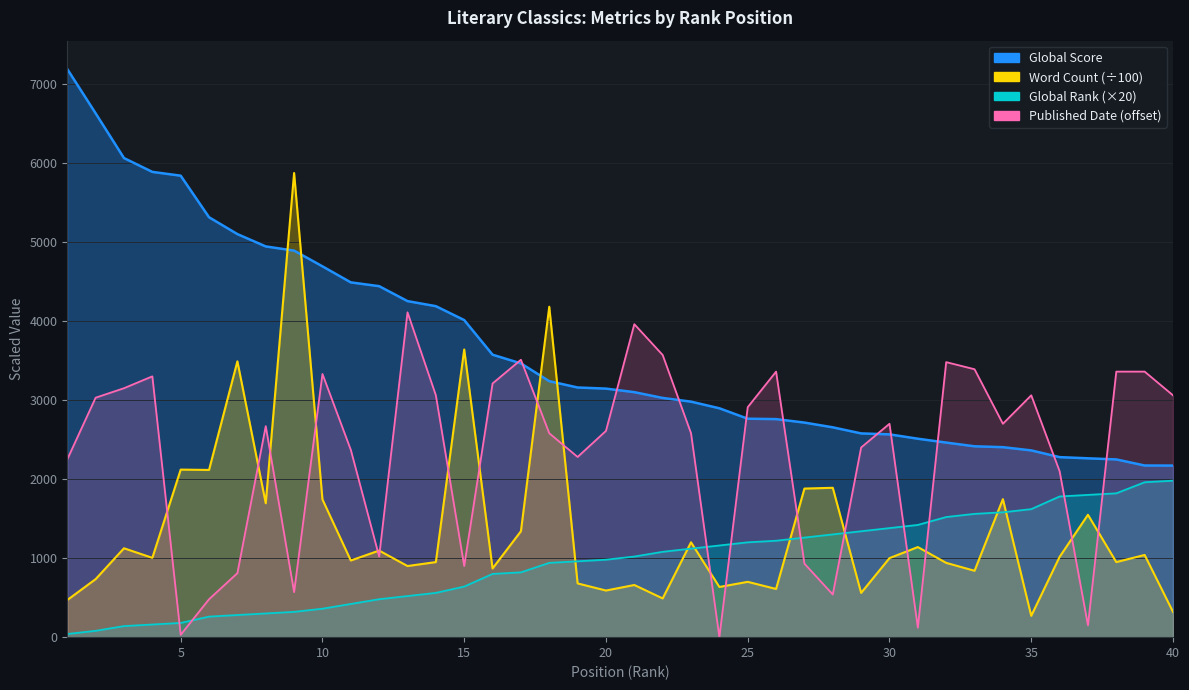

True or false: Global Rank has a value of 180.0 at 5.

True